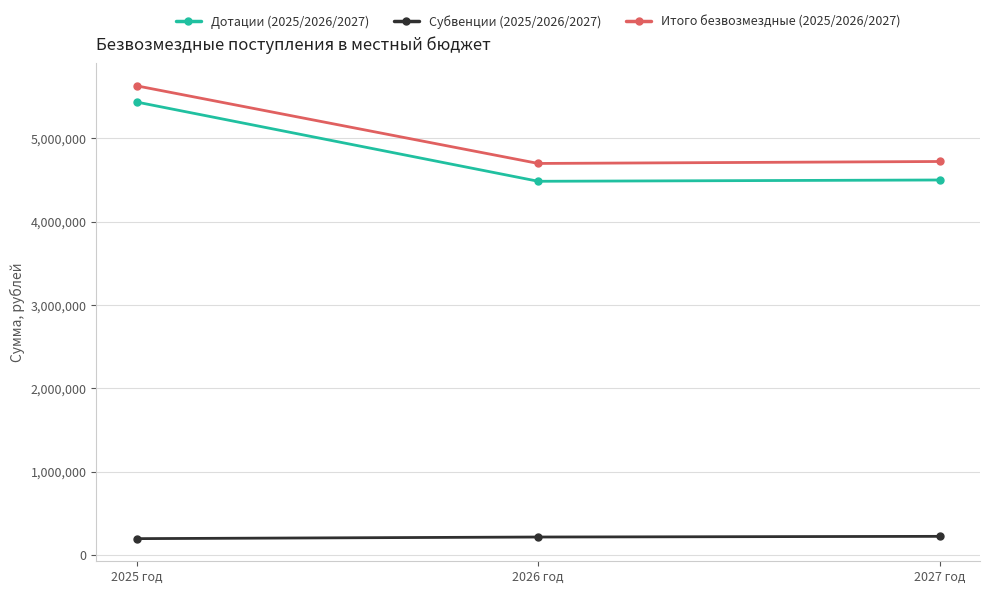

What is the label of the 1st point from the left?

2025 год